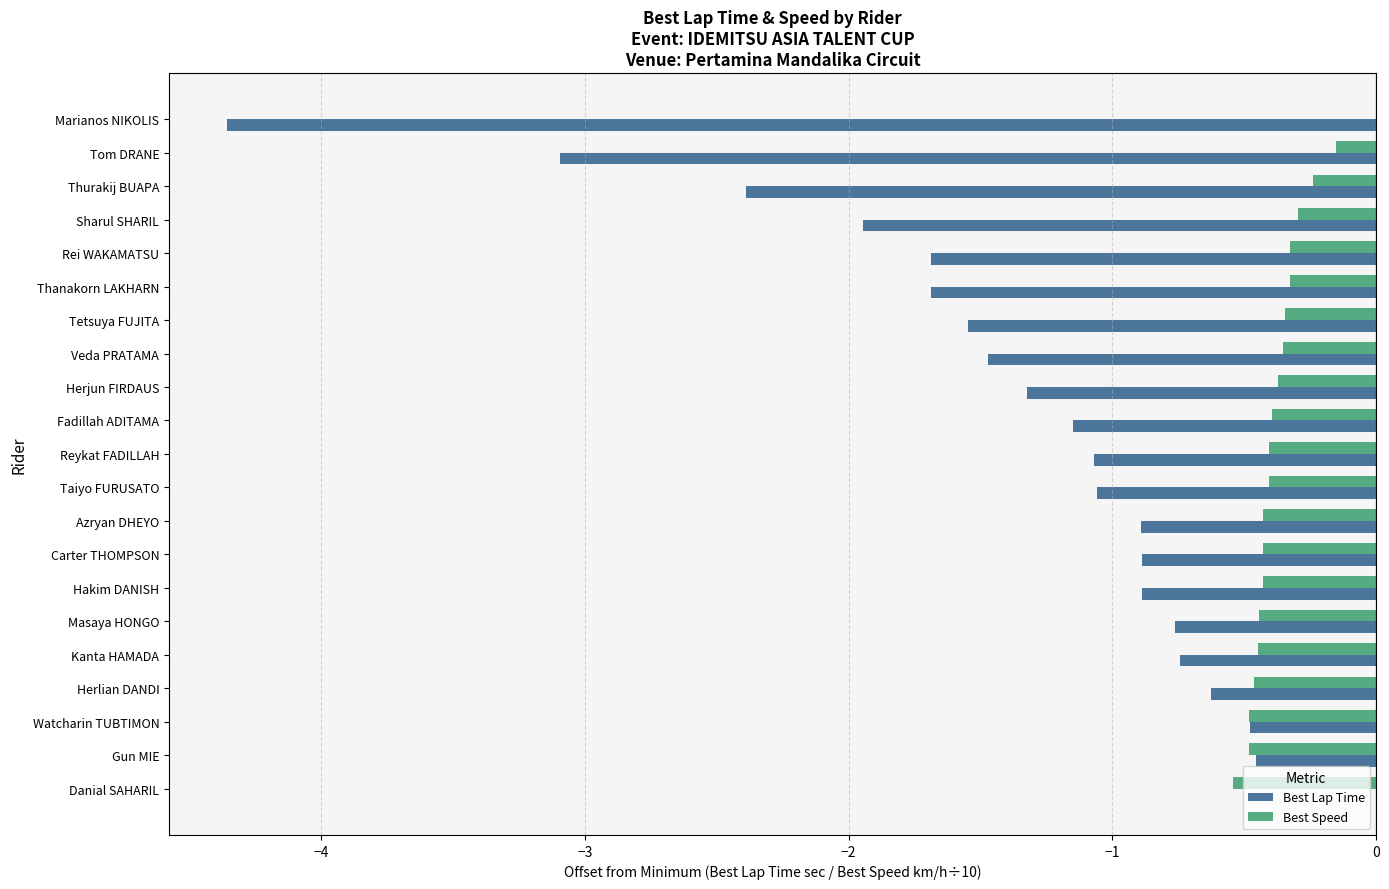

What is the sum of all Best Lap Time values?

-28.5